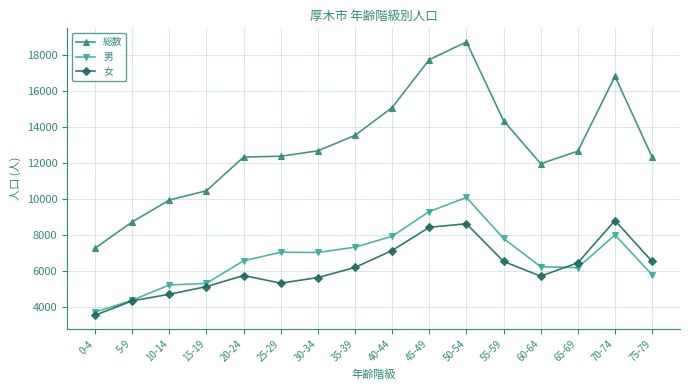

How many lines are shown in the chart?

3